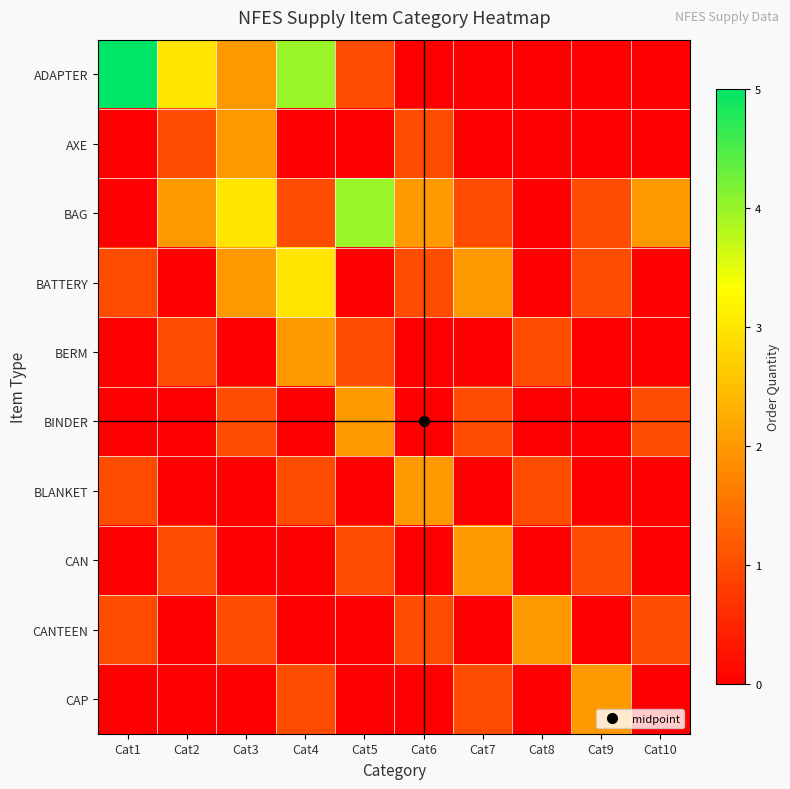

How many data points does each series have?

10